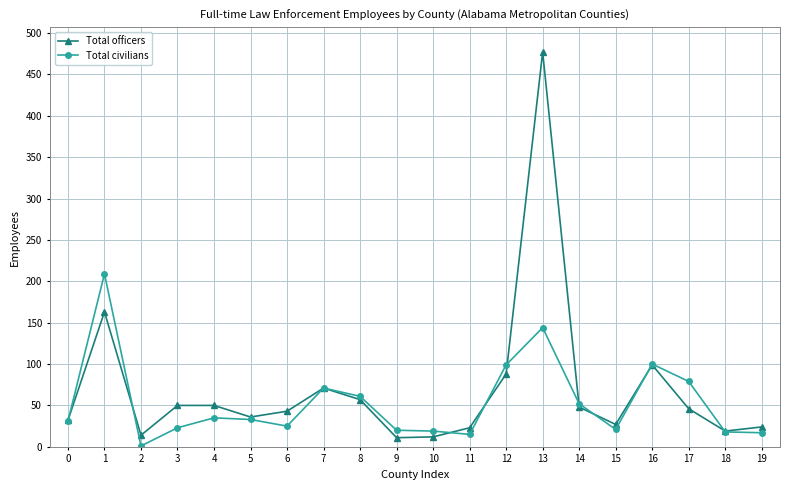

True or false: Total officers has more than 2 interior local peaks.

True